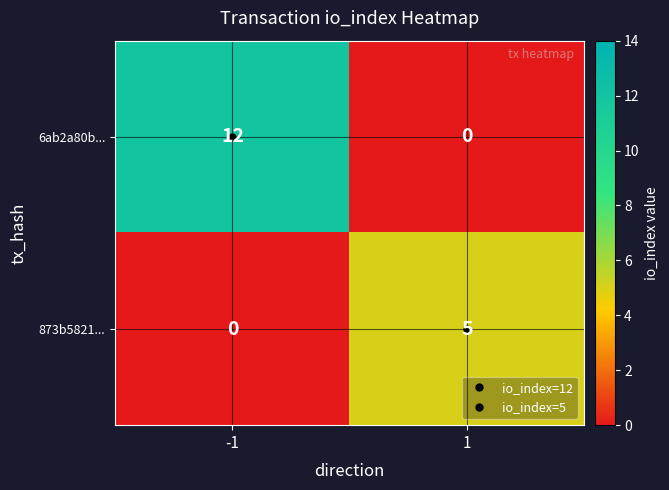

What is the sum of the 6ab2a80b... values at -1 and 1?

12